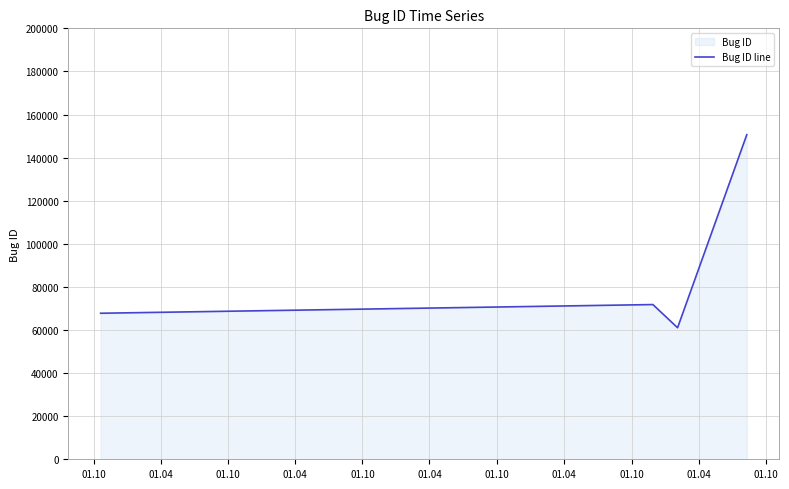

What is the sum of all values?

351267